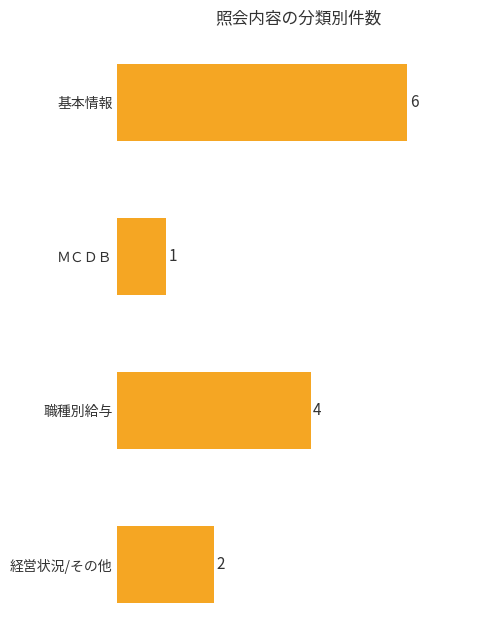

Reading top to bottom, transcribe all the data shown in this chart.

基本情報=6	ＭＣＤＢ=1	職種別給与=4	経営状況/その他=2